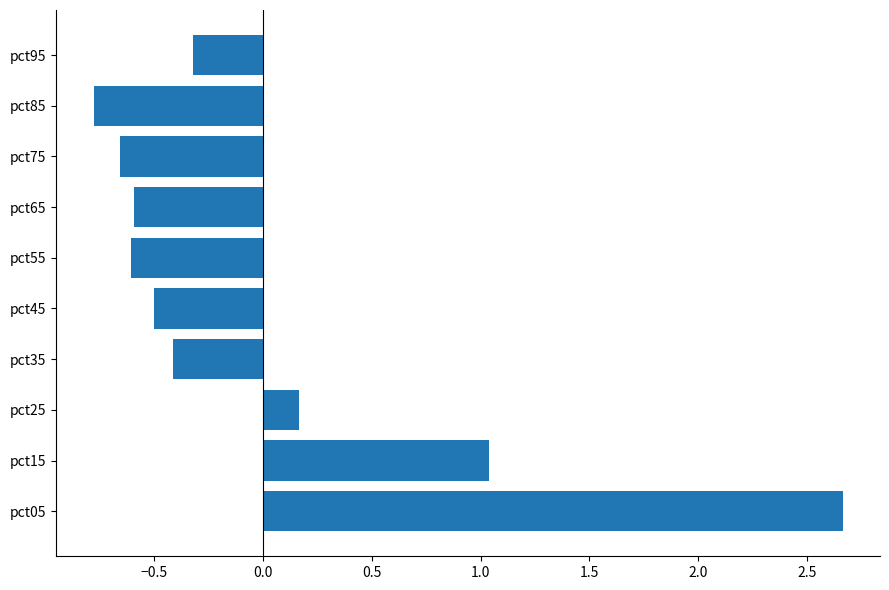

Which has a higher value, pct15 or pct55?

pct15